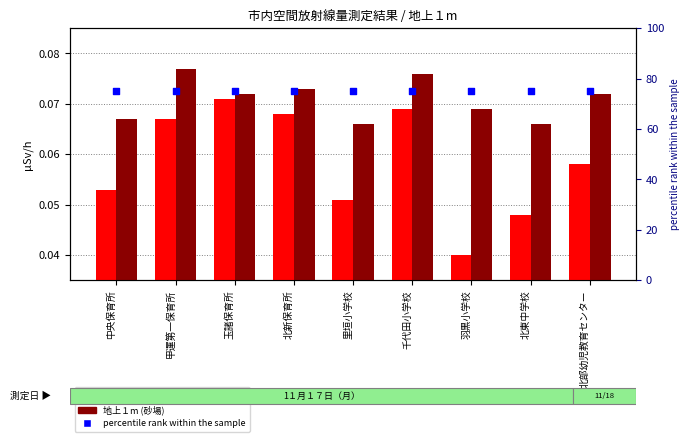

What are all the series names shown in the legend?

地上１m (一般空間), 地上１m (砂場), percentile rank within the sample